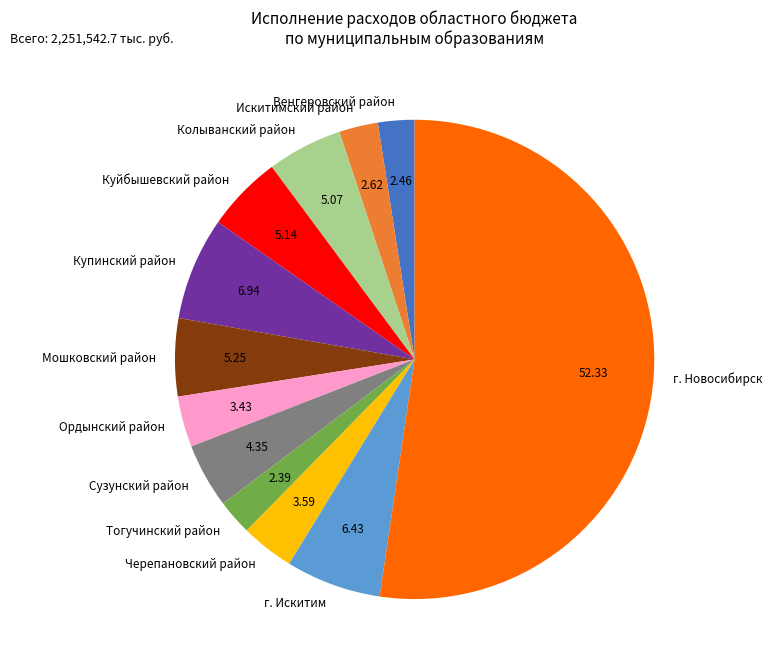

Which has a higher value, Мошковский район or г. Искитим?

г. Искитим